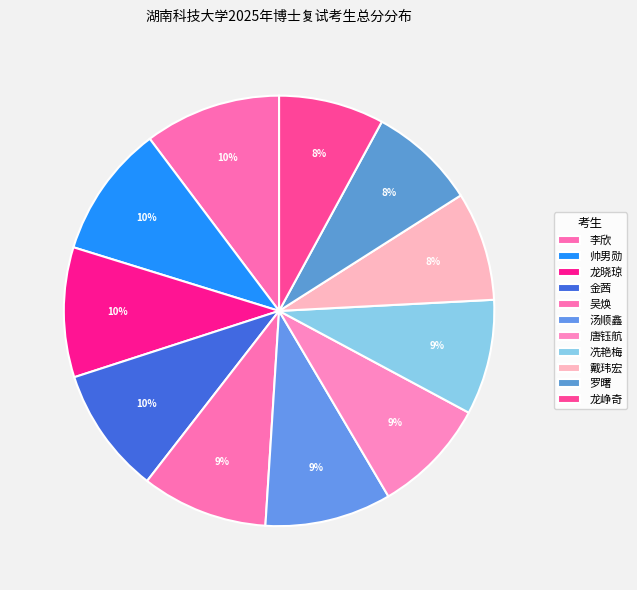

How much of the chart is everything except 戴玮宏?

91.8%